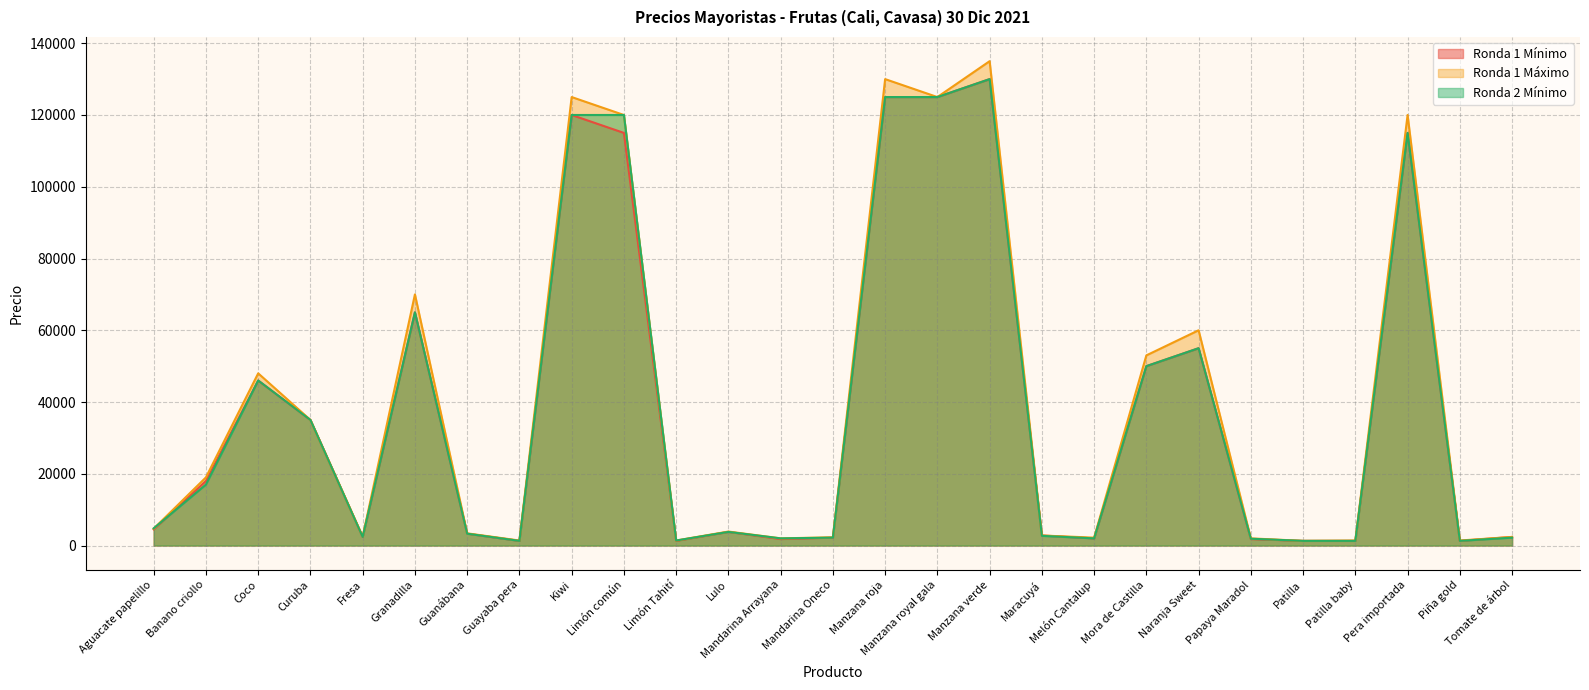

Where is the first local maximum for Ronda 1 Máximo?

Coco